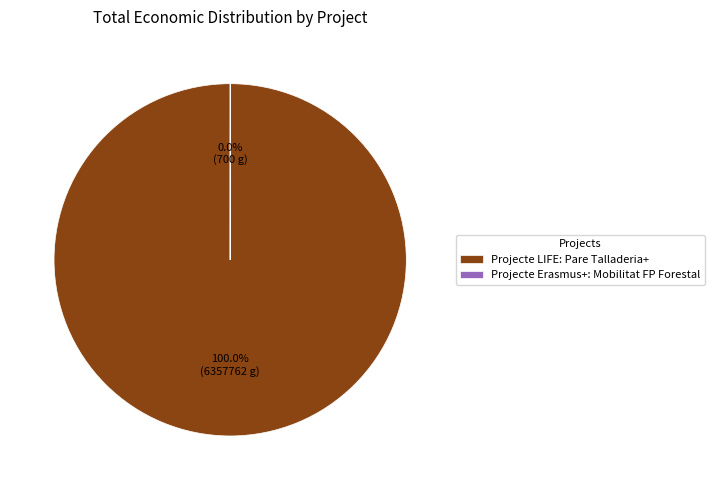

Is there a majority slice in this chart?

Yes